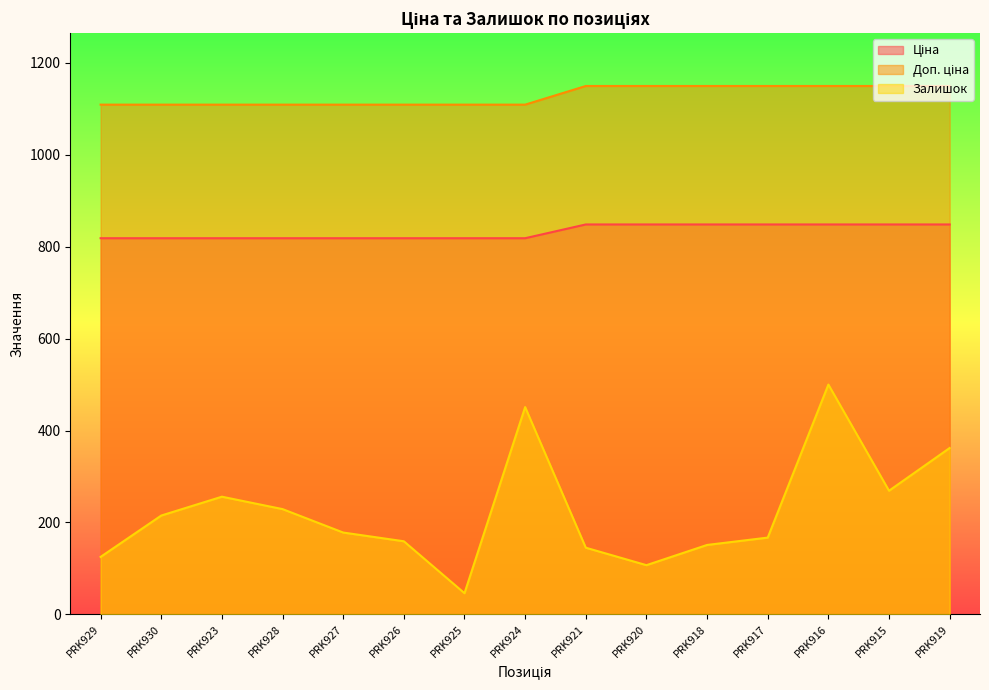

Does the chart display data point markers on the line(s)?

No